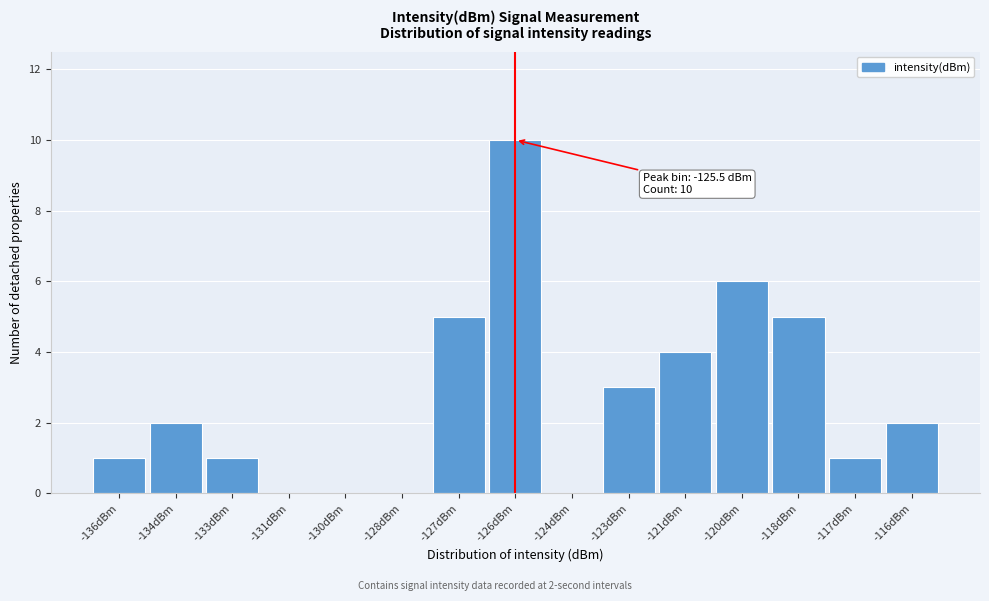

Reading left to right, list all the values displayed in this chart.

-136dBm=1	-134dBm=2	-133dBm=1	-131dBm=0	-130dBm=0	-128dBm=0	-127dBm=5	-126dBm=10	-124dBm=0	-123dBm=3	-121dBm=4	-120dBm=6	-118dBm=5	-117dBm=1	-116dBm=2